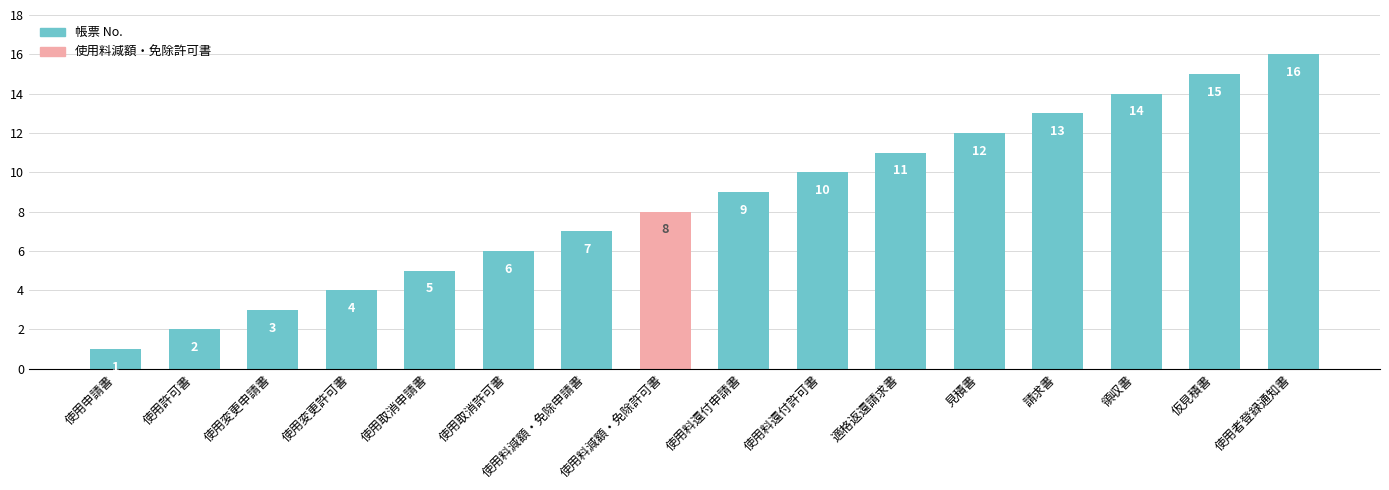

Between 仮見積書 and 使用変更申請書, which is larger?

仮見積書